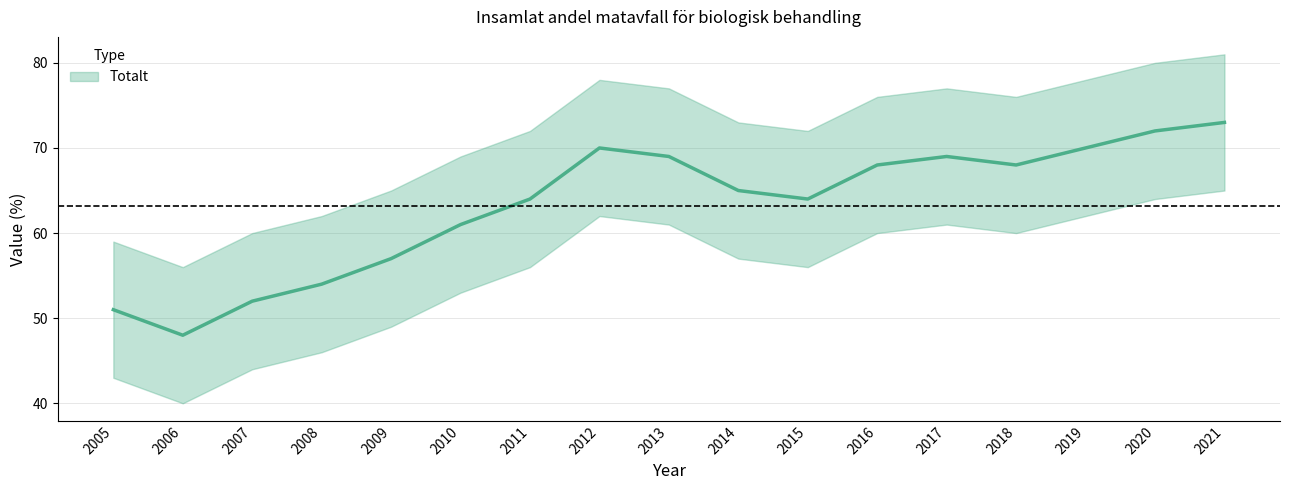

What is the difference between the maximum and minimum values?

25